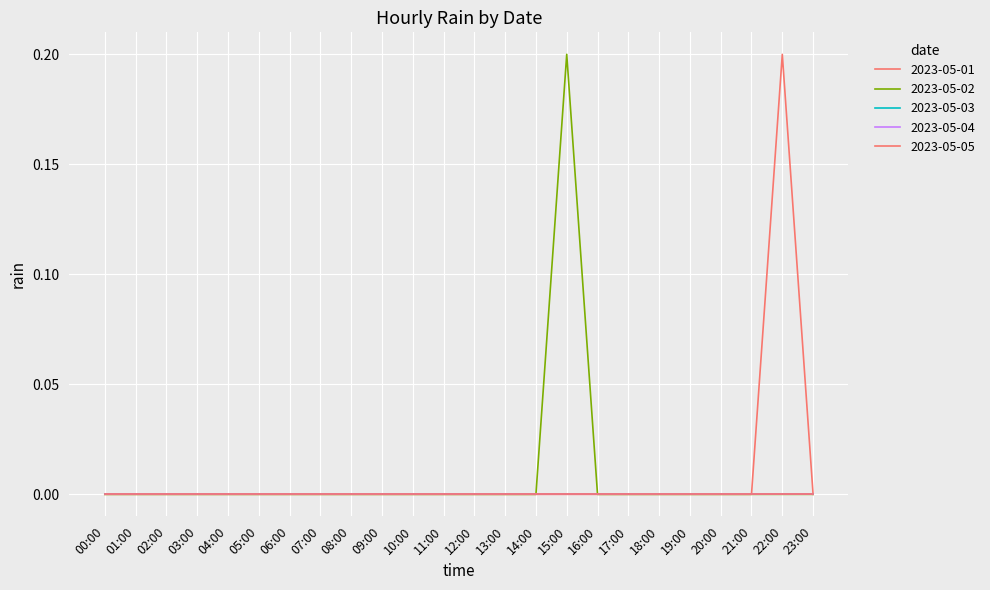

Rank the series at 13:00 from lowest to highest value.

2023-05-01, 2023-05-02, 2023-05-03, 2023-05-04, 2023-05-05